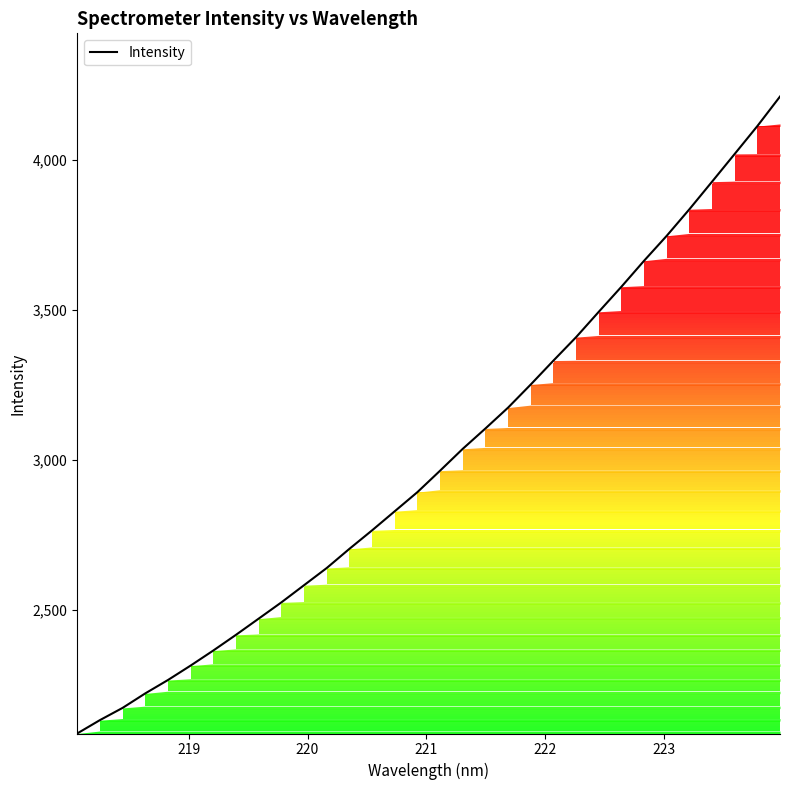

What is the greatest value displayed?

4211.5